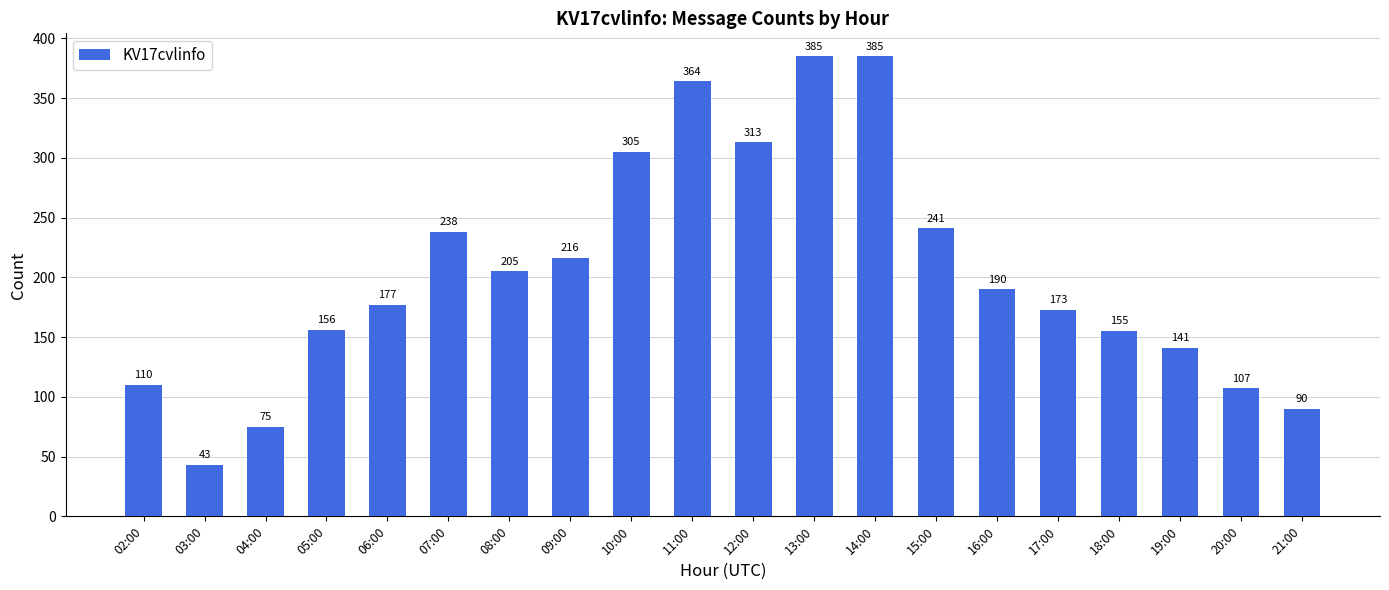

Where does the data first go above 190?

07:00